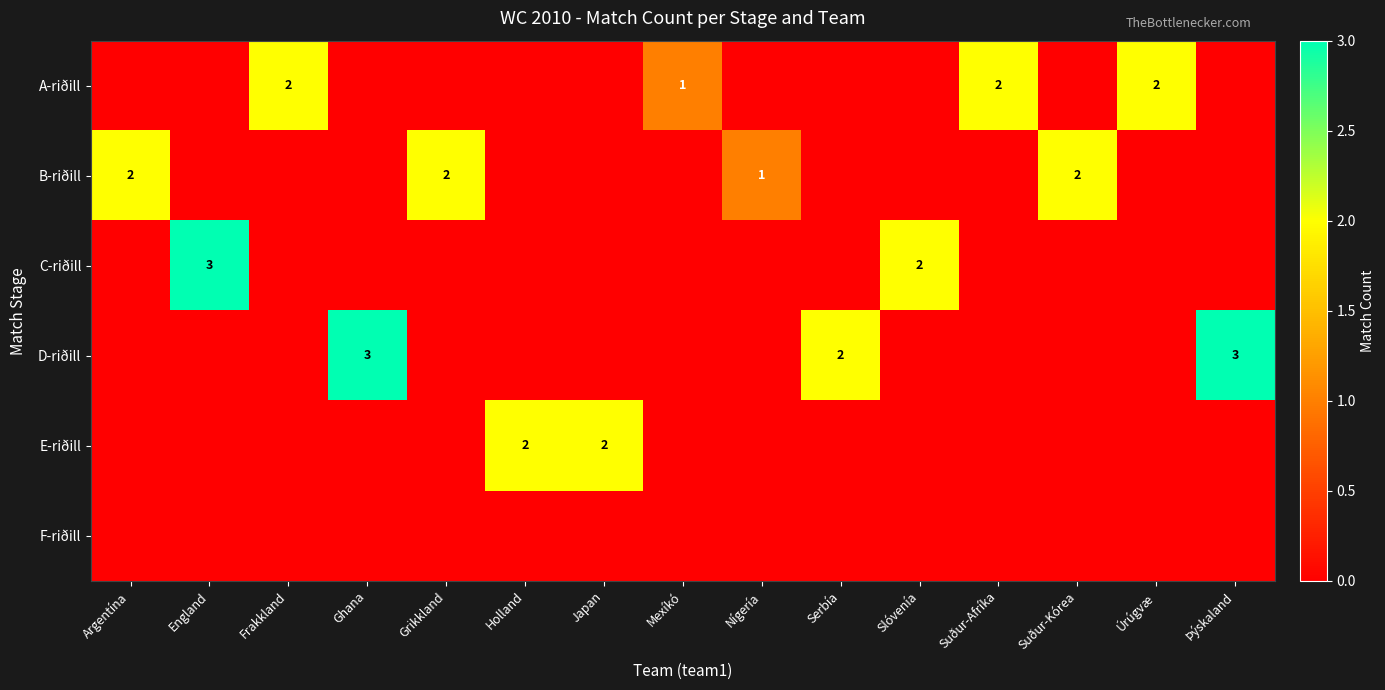

The value of A-riðill at Úrúgvæ is 2. True or false?

True